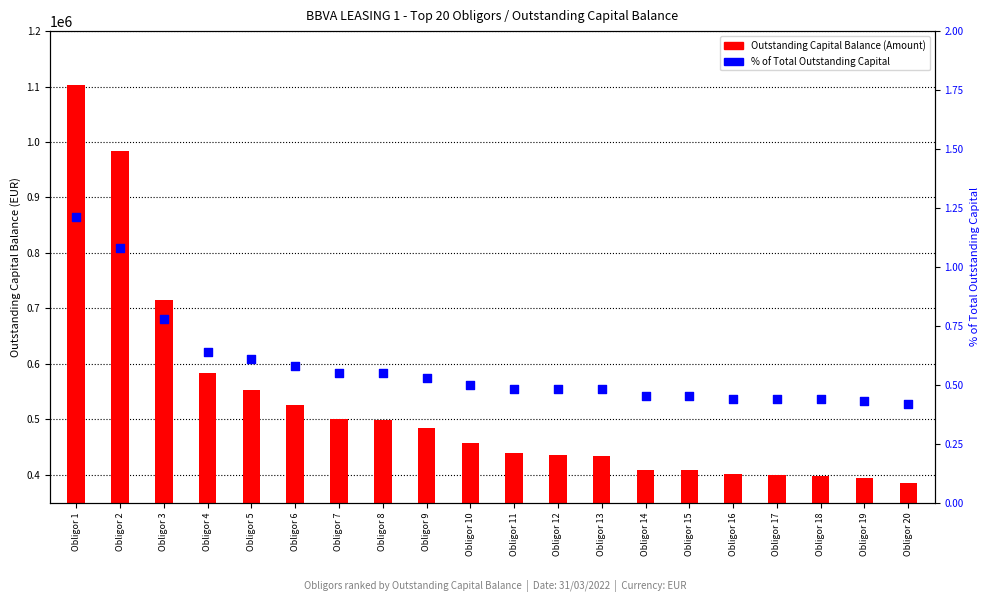

Which series has the largest total across all categories?

Outstanding Capital Balance (Amount)